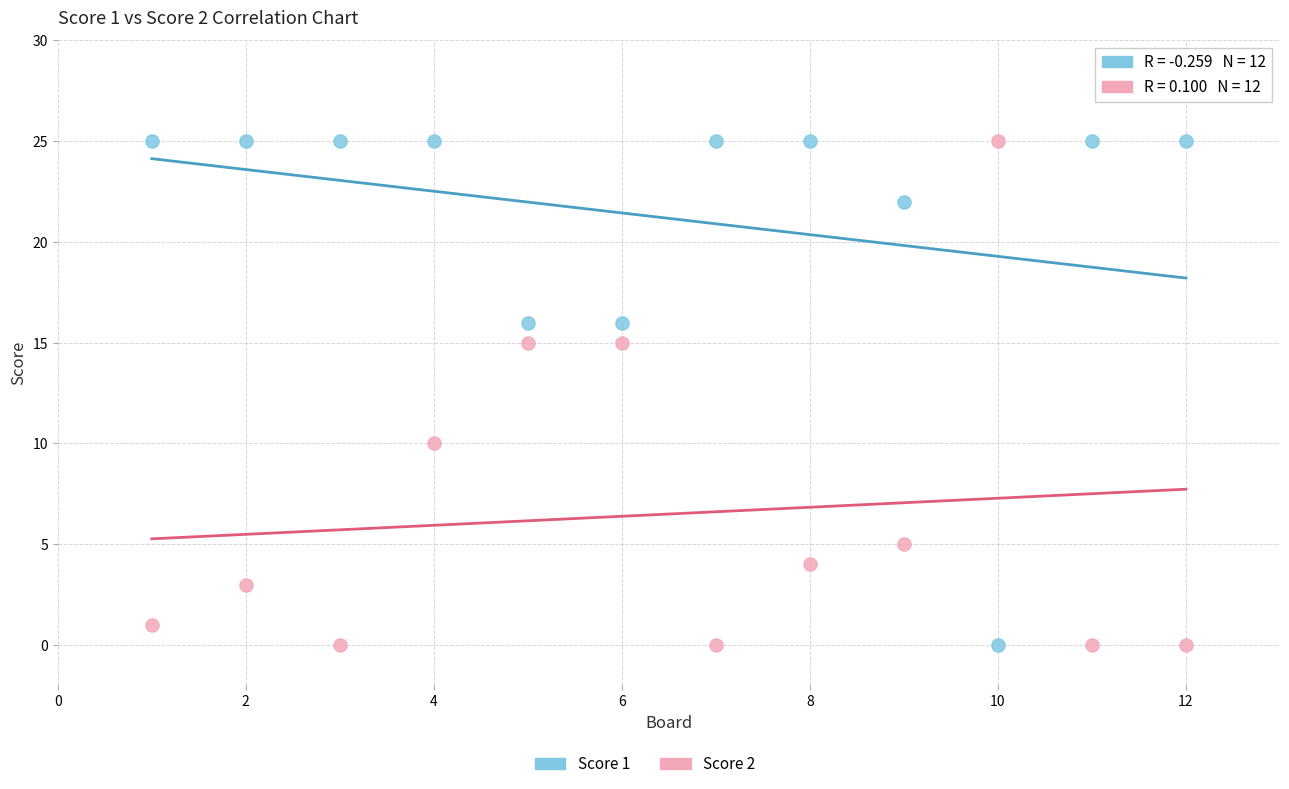

Across all data points, what is the range of X values (max minus min)?

11